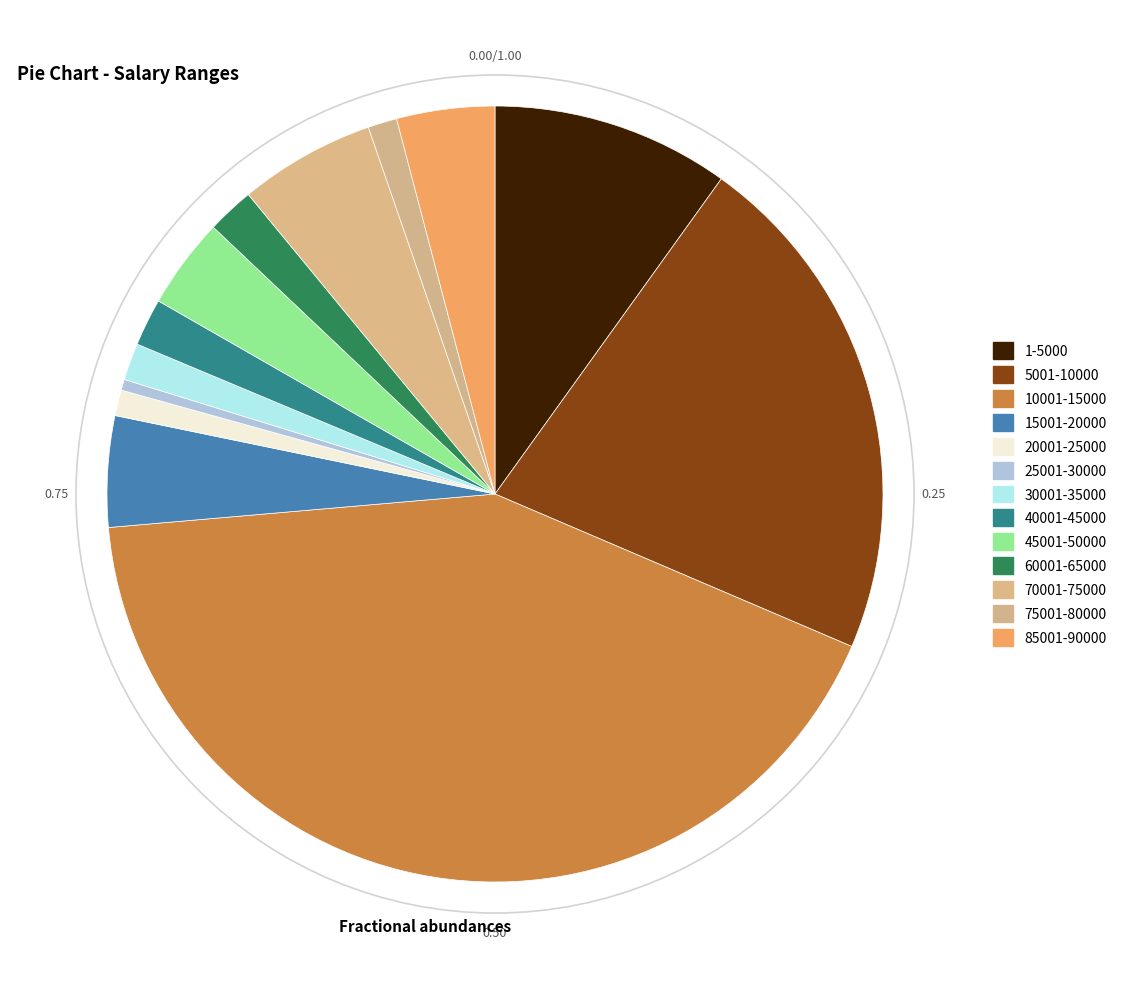

What percentage is the 70001-75000 slice, to the nearest percent?

6%